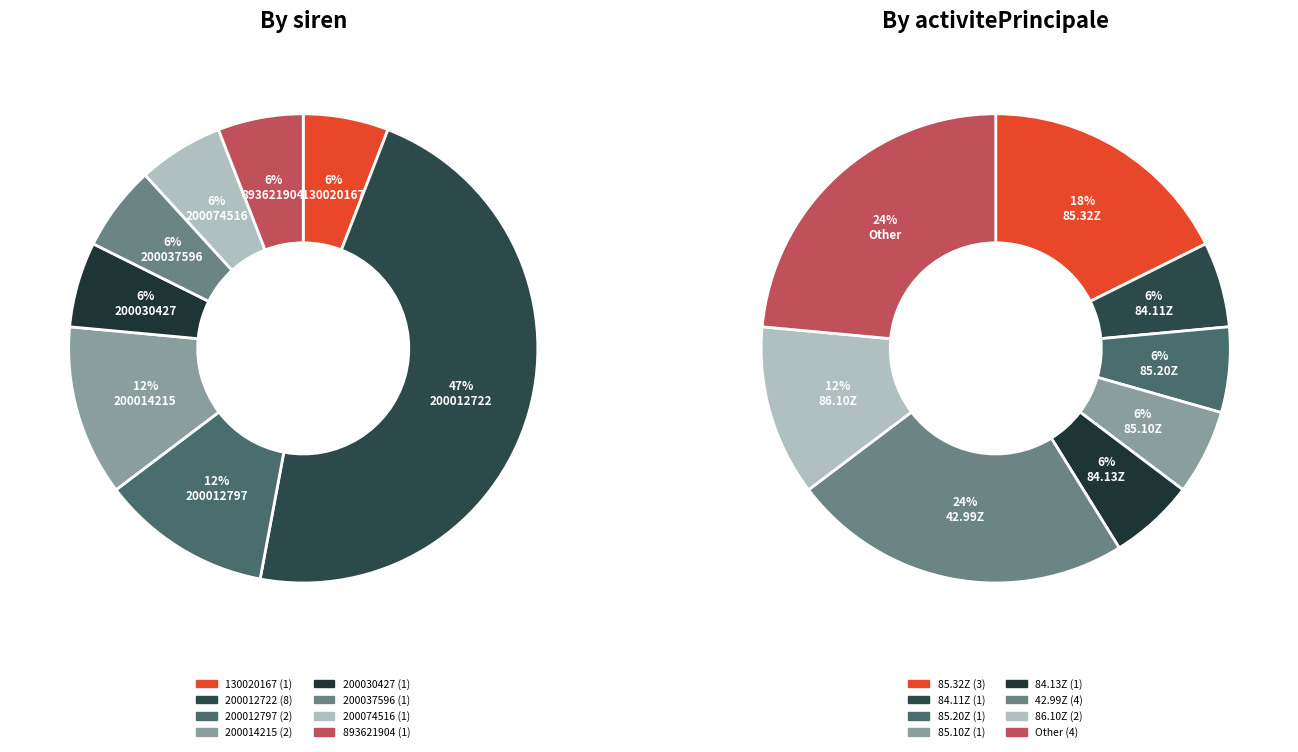

Count the number of slices in the pie.

8